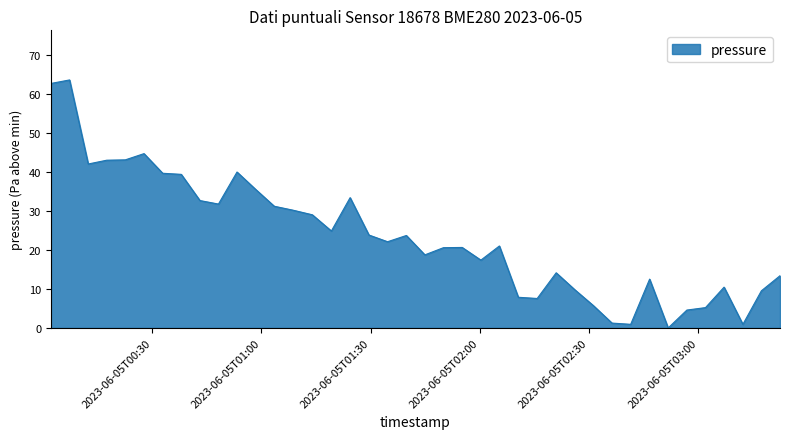

What is the average value?

23.5